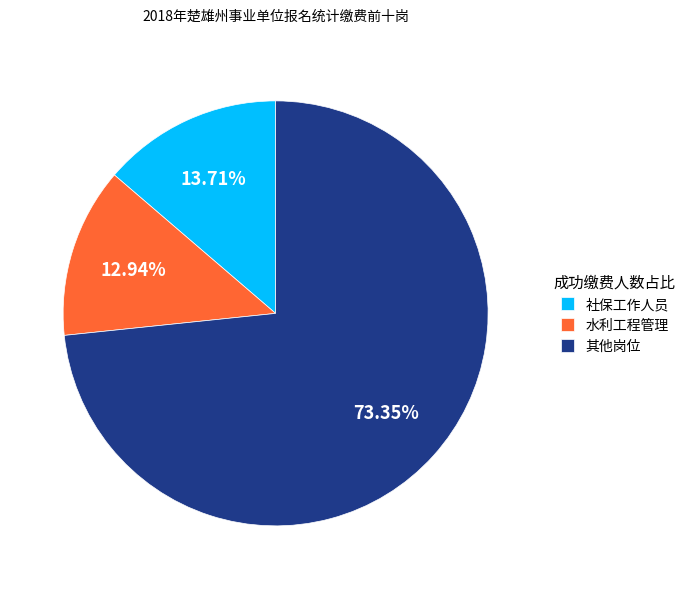

Is there a majority slice in this chart?

Yes